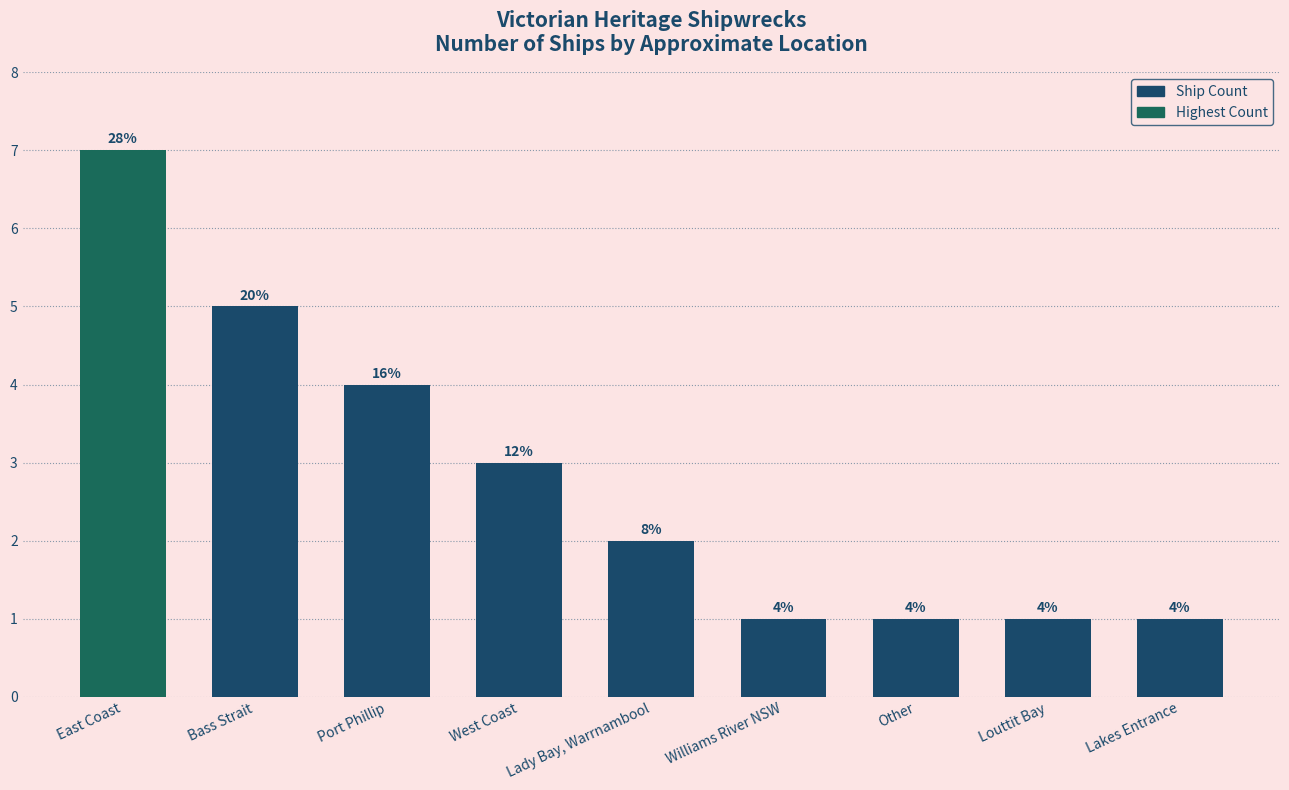

Between East Coast and Other, which is larger?

East Coast